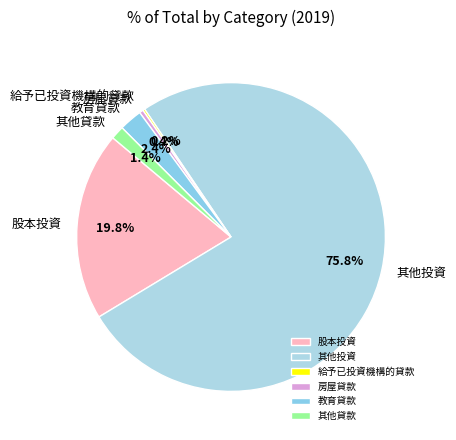

Between 其他貸款 and 教育貸款, which is larger?

教育貸款